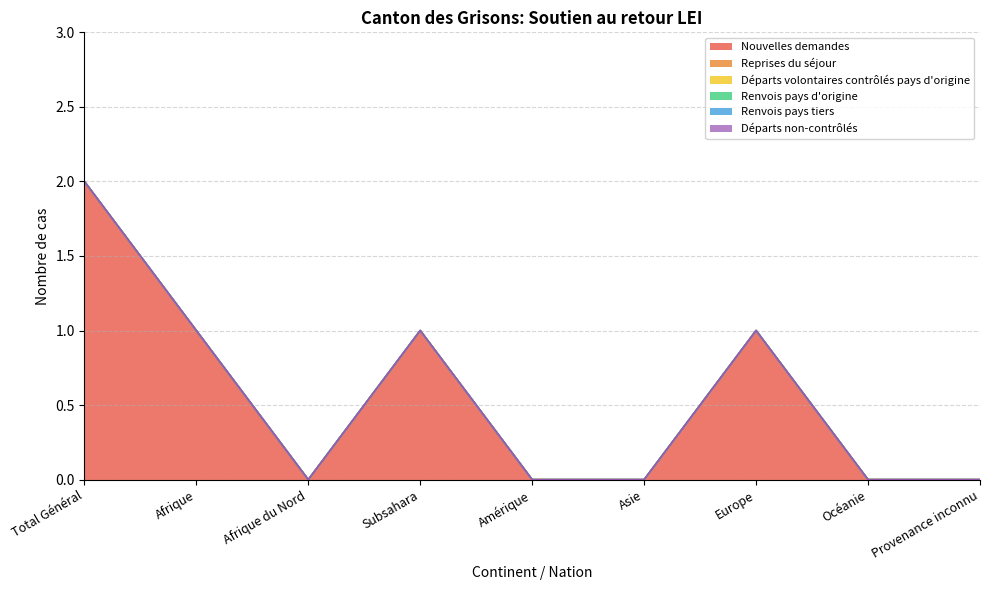

At which label does Renvois pays d'origine reach its peak?

Total Général